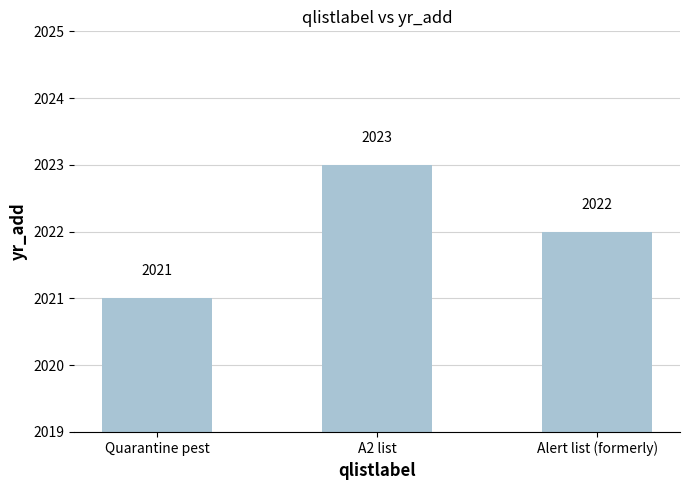

What is the minimum value shown in the chart?

2021